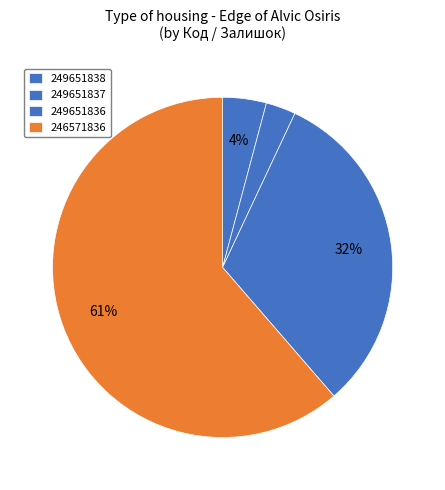

To the nearest percent, what percentage of the pie is 249651837?

3%